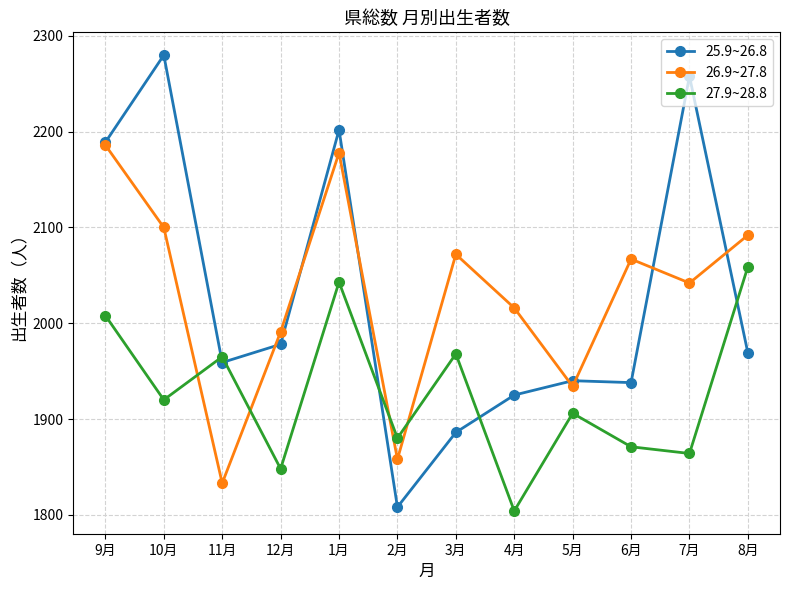

Which series has the largest range (max minus min)?

25.9~26.8